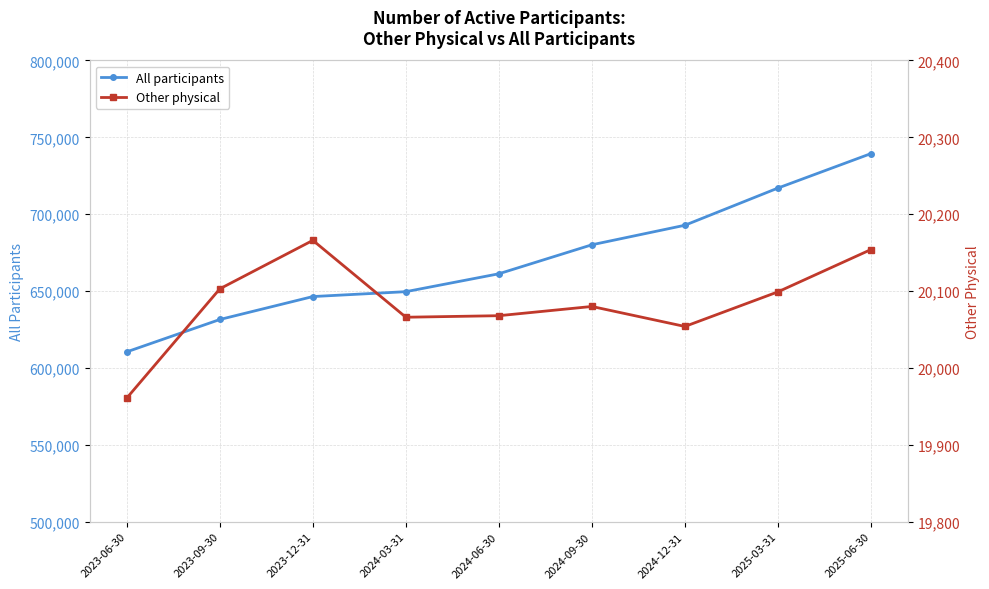

List the series in order of their peak value, highest first.

All participants, Other physical